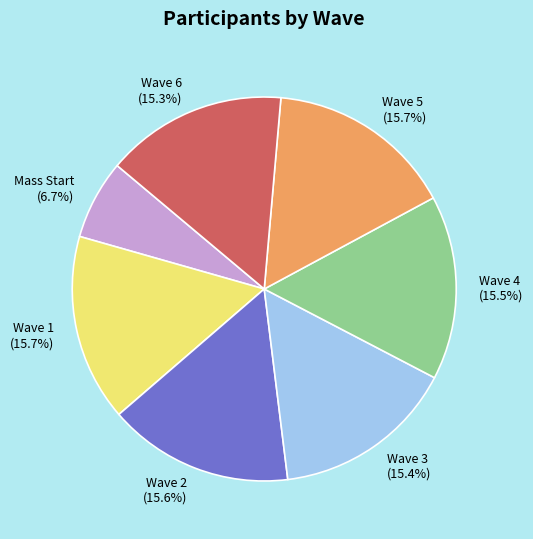

How much of the chart is everything except Wave 3?

84.6%